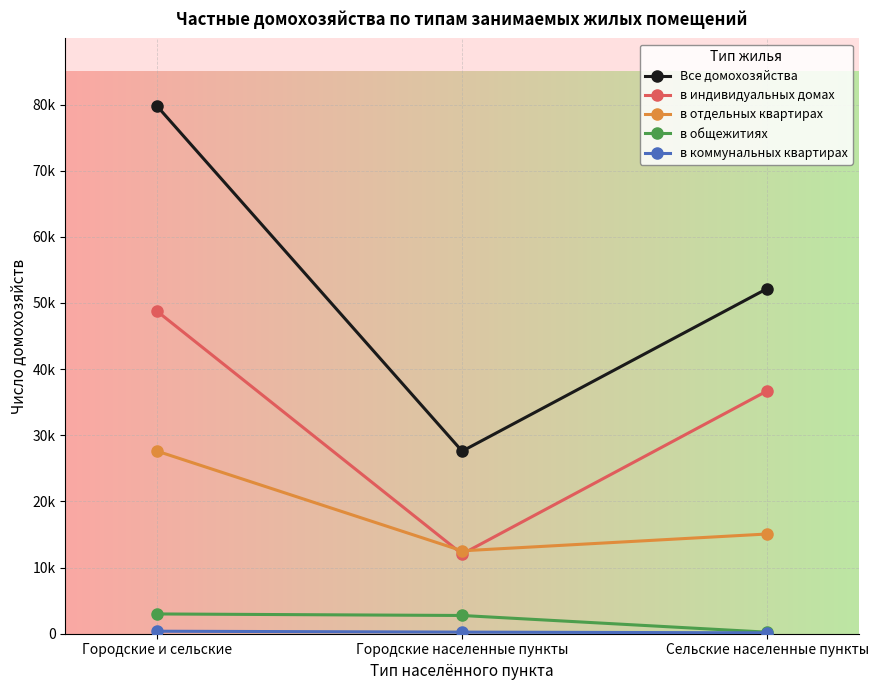

What is the minimum value for в отдельных квартирах?

12532